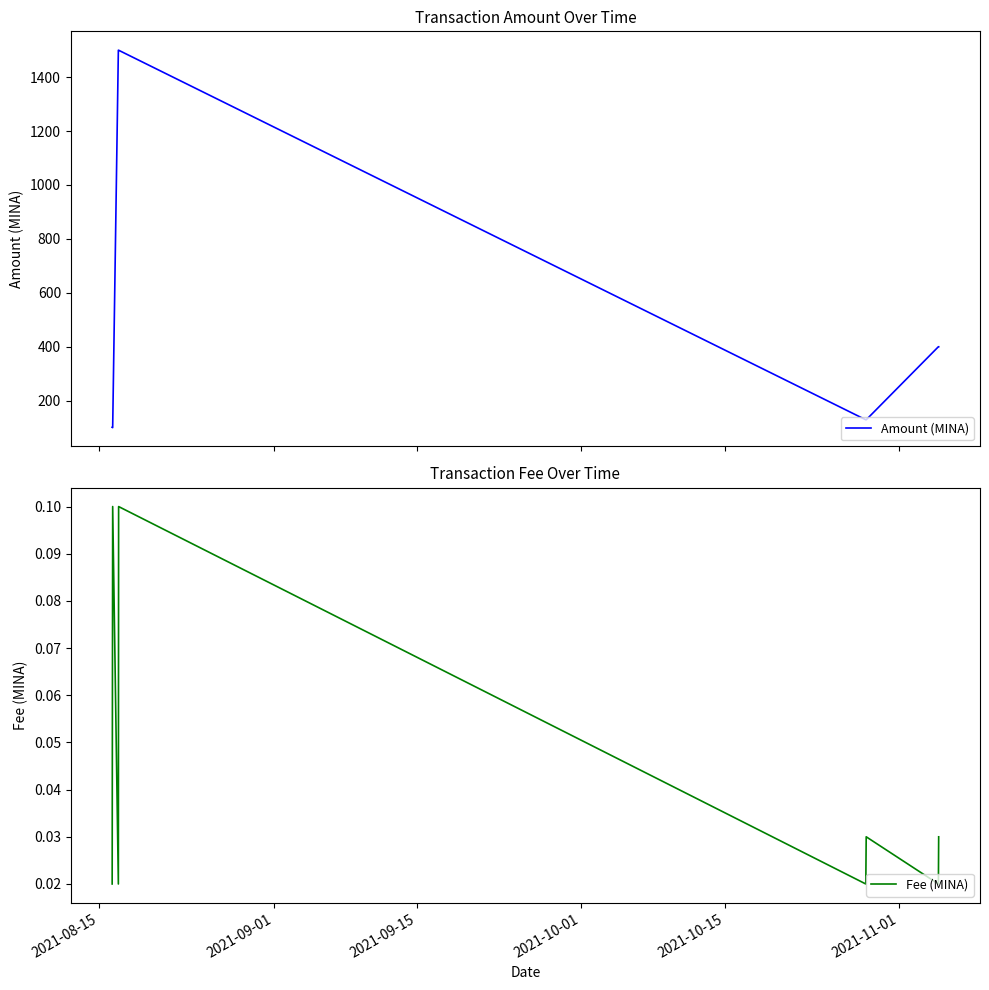

Does the chart have visible grid lines?

No